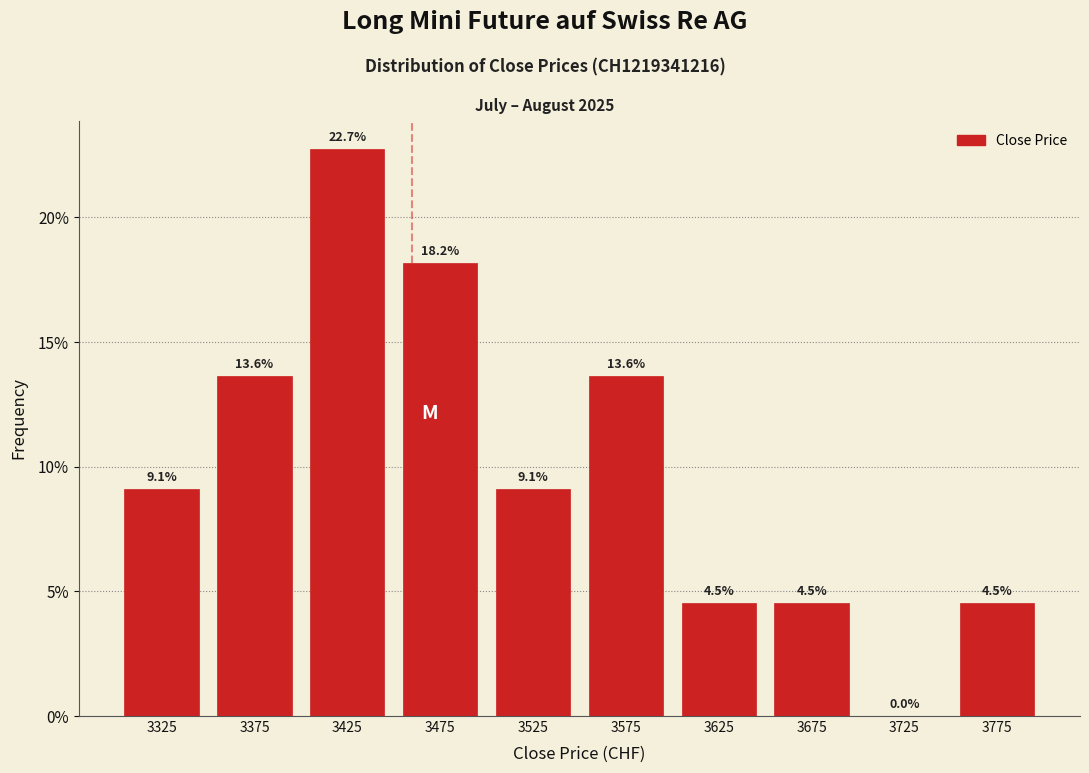

Over which range of the x-axis is the bar tallest?

3400 to 3450